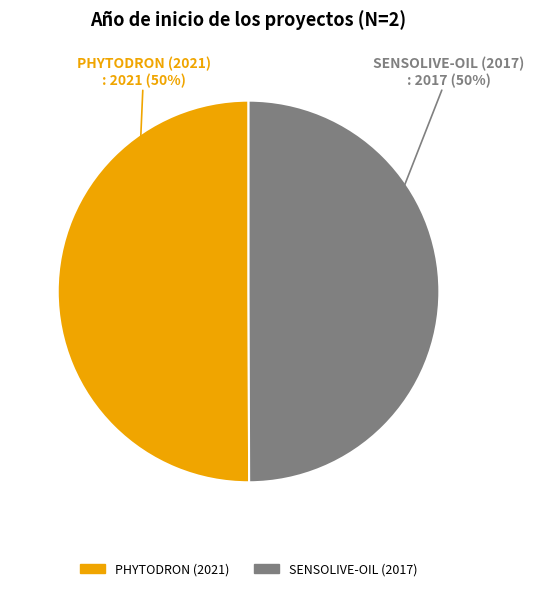

To the nearest percent, what percentage of the pie is PHYTODRON (2021)?

50%